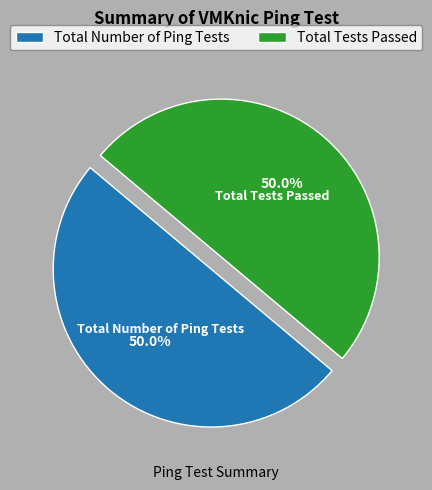

True or false: Total Number of Ping Tests accounts for 50% of the total.

True